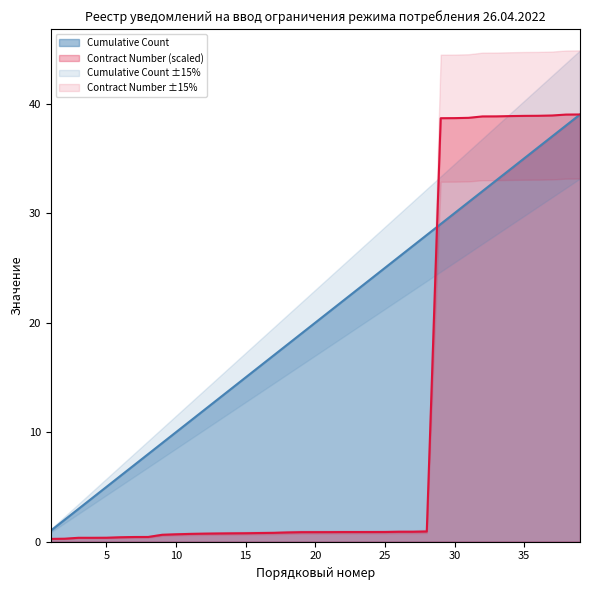

The Contract Number series shows 19.0 at 37. True or false?

False